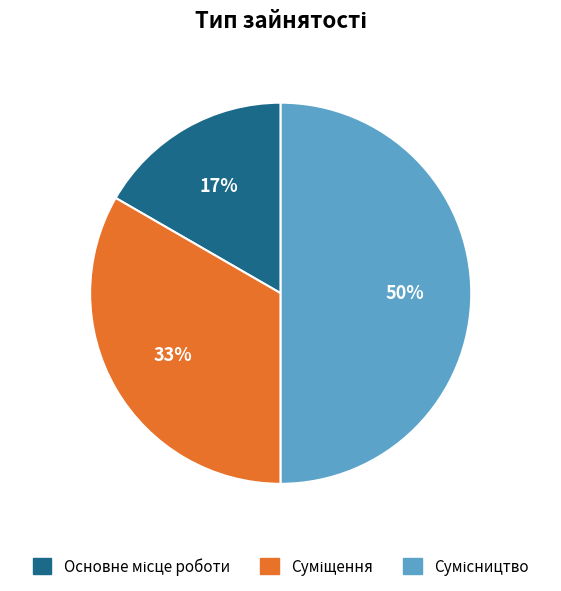

To the nearest percent, what is the difference between the largest and smallest slice percentages?

33%